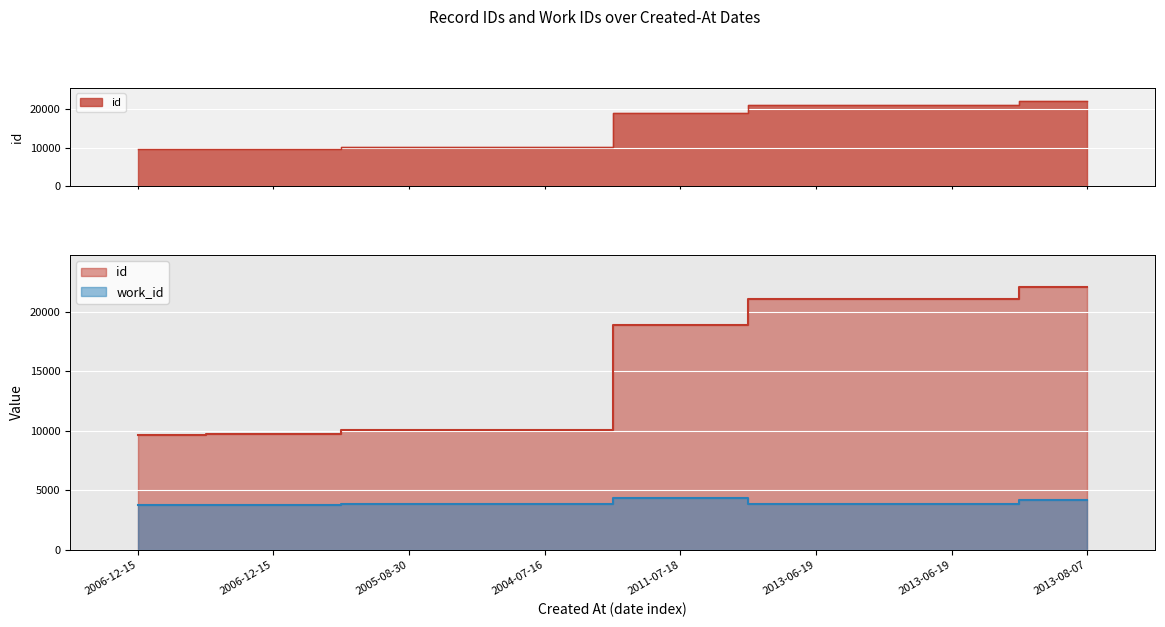

What is the spread (max minus min) of values at 2011-07-18?

14555